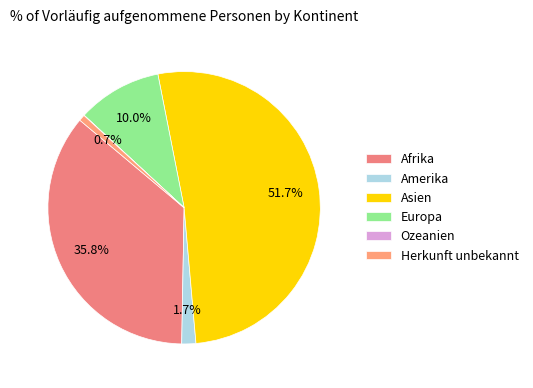

The Europa slice represents 1% of the pie. True or false?

False